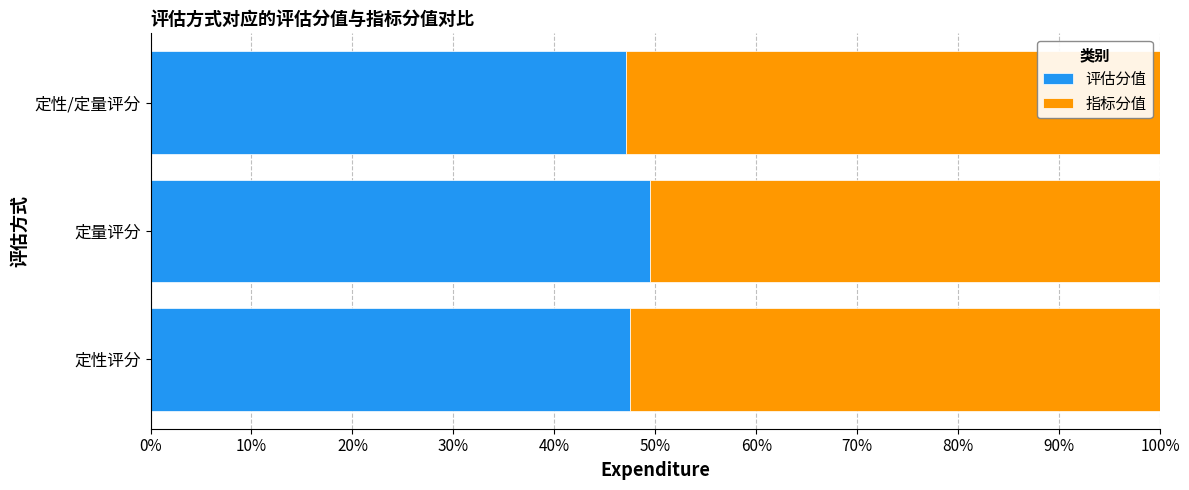

What is the approximate value of 评估分值 at 定性/定量评分?

47.1